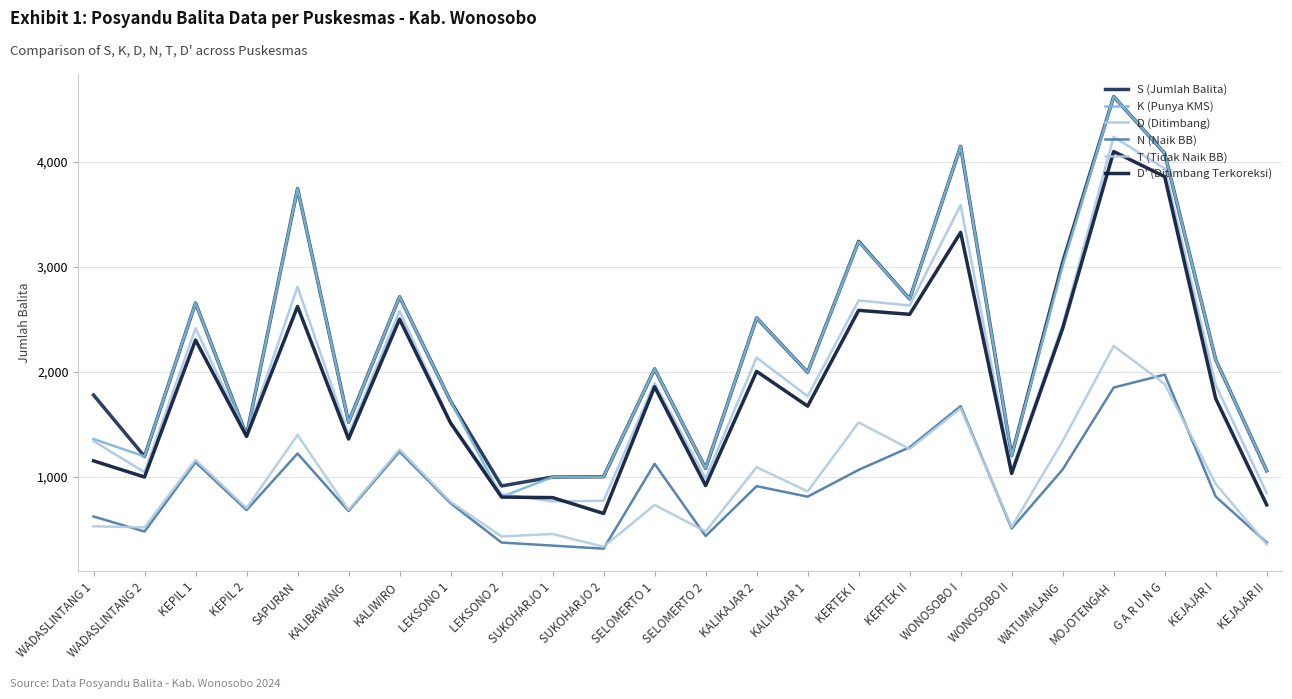

Is this an area chart (filled region under the line)?

No